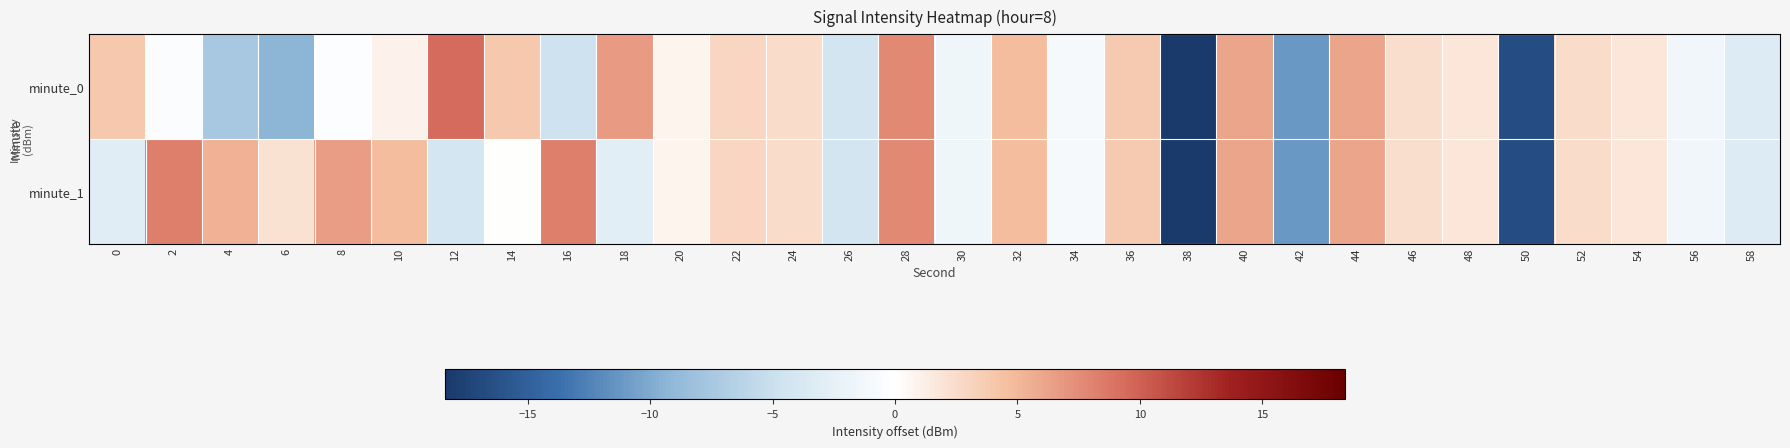

Which series has the largest range (max minus min)?

minute_0